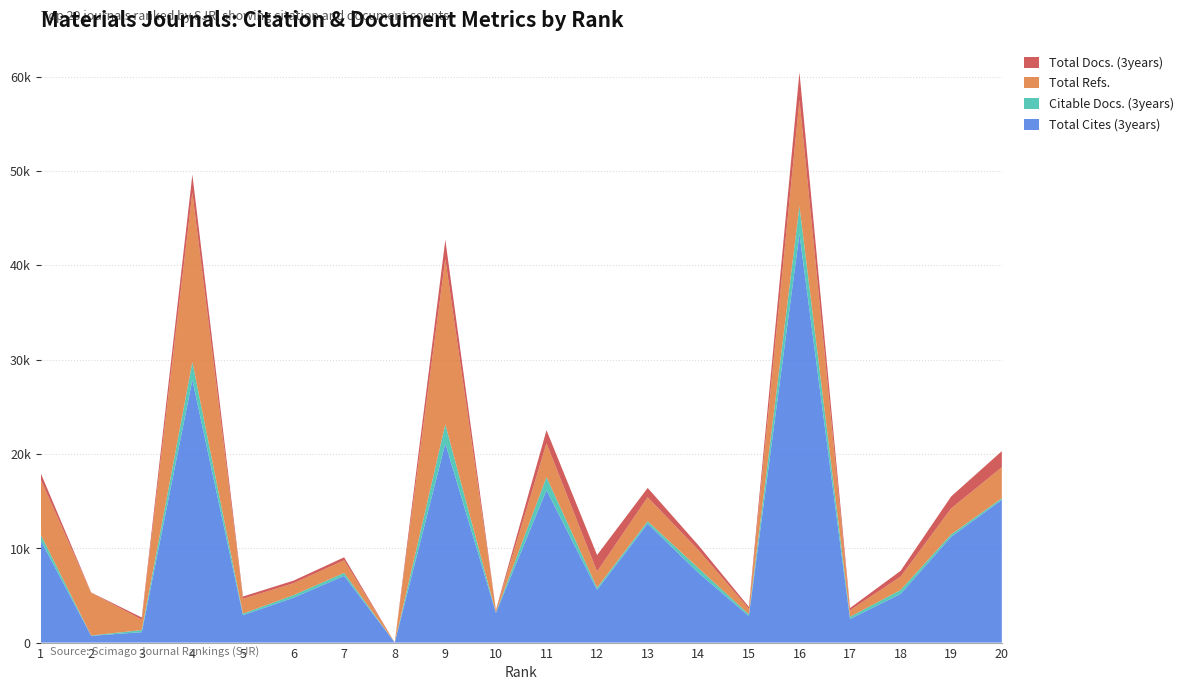

Reading left to right, what are all the values shown in this chart?

Total Cites (3years): 1=10849	2=721	3=1104	4=27852	5=2905	6=4757	7=7073	8=0	9=21107	10=3156	11=16157	12=5592	13=12606	14=7410	15=2811	16=43324	17=2498	18=5163	19=11222	20=15134
Citable Docs. (3years): 1=618	2=31	3=224	4=1880	5=164	6=273	7=313	8=0	9=2024	10=43	11=1386	12=227	13=251	14=502	15=194	16=2941	17=240	18=412	19=250	20=164
Total Refs.: 1=5835	2=4528	3=1104	4=17985	5=1567	6=1260	7=1338	8=0	9=17517	10=226	11=3582	12=1718	13=2551	14=1911	15=585	16=11246	17=684	18=1416	19=2760	20=3282
Total Docs. (3years): 1=690	2=31	3=225	4=1892	5=248	6=277	7=315	8=0	9=2035	10=44	11=1387	12=1741	13=985	14=506	15=197	16=2947	17=243	18=618	19=1266	20=1711